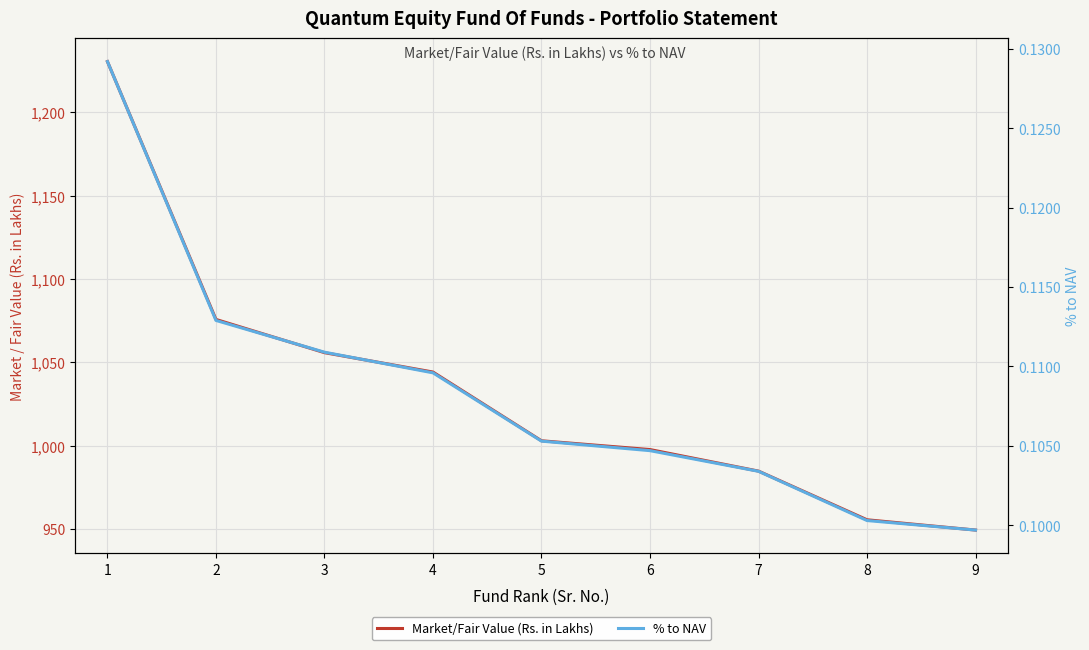

Reading left to right, extract all data points from this chart.

Market/Fair Value (Rs. in Lakhs): 1=1230.4	2=1075.7	3=1055.8	4=1044.2	5=1002.9	6=997.7	7=984.7	8=955.5	9=949.4
% to NAV: 1=0.1	2=0.1	3=0.1	4=0.1	5=0.1	6=0.1	7=0.1	8=0.1	9=0.1